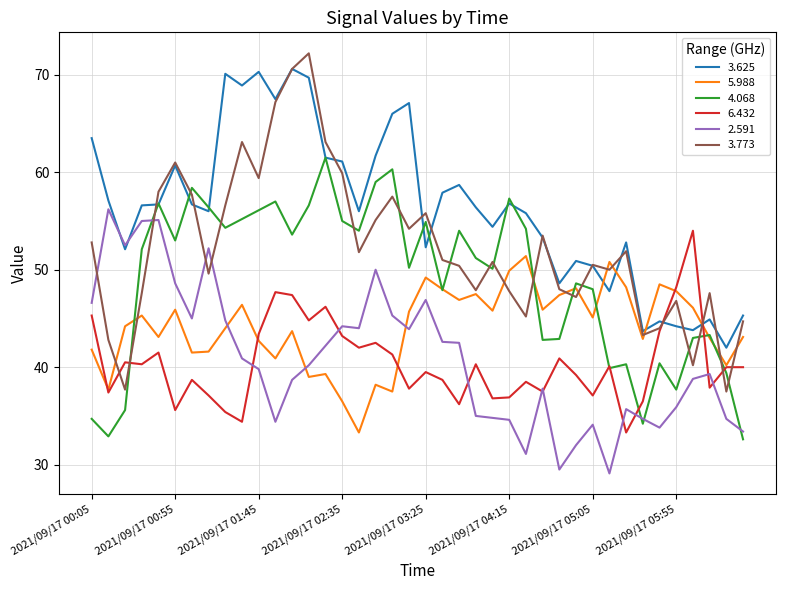

What is the average value of the 6.432 series?

40.4